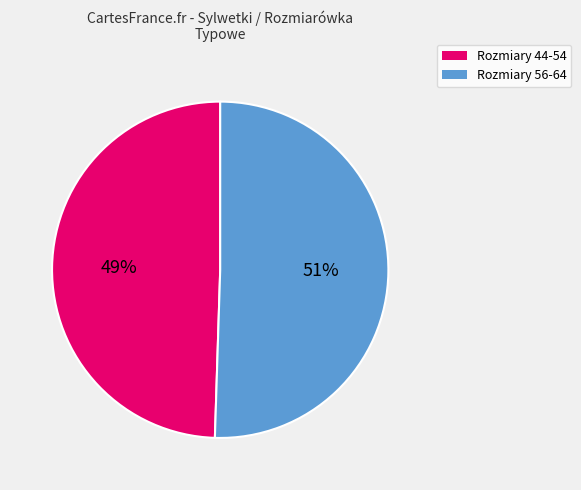

Is there a majority slice in this chart?

Yes